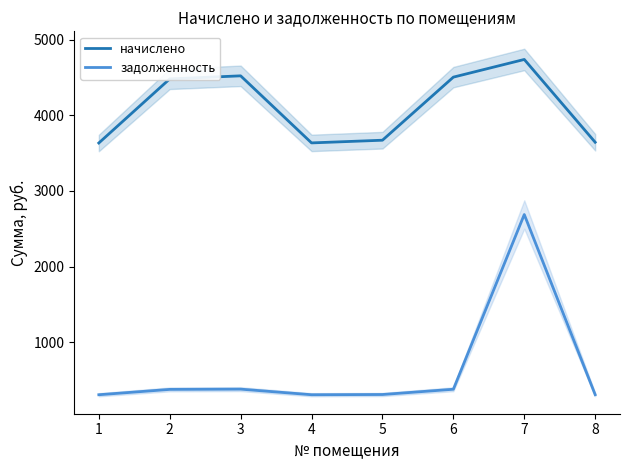

What is the difference between the maximum and second lowest values in the начислено series?

1104.4